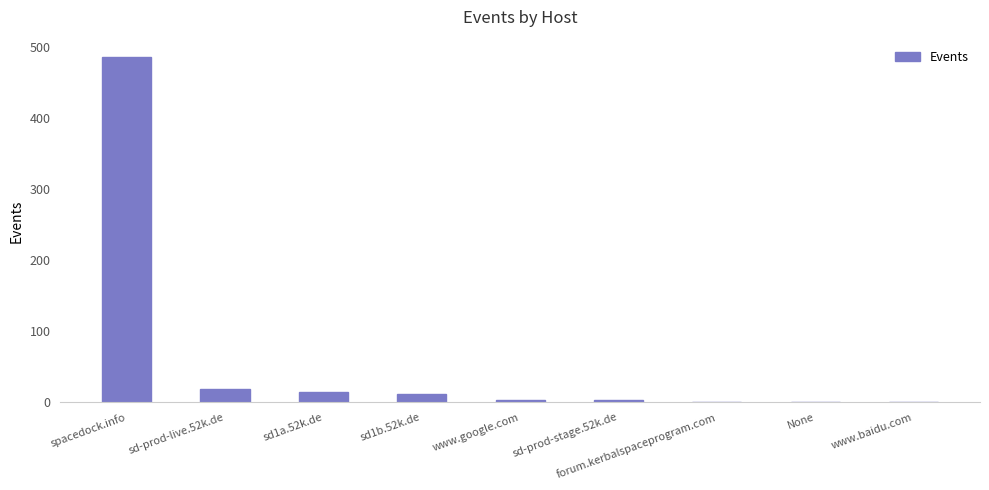

Are the bars horizontal?

No